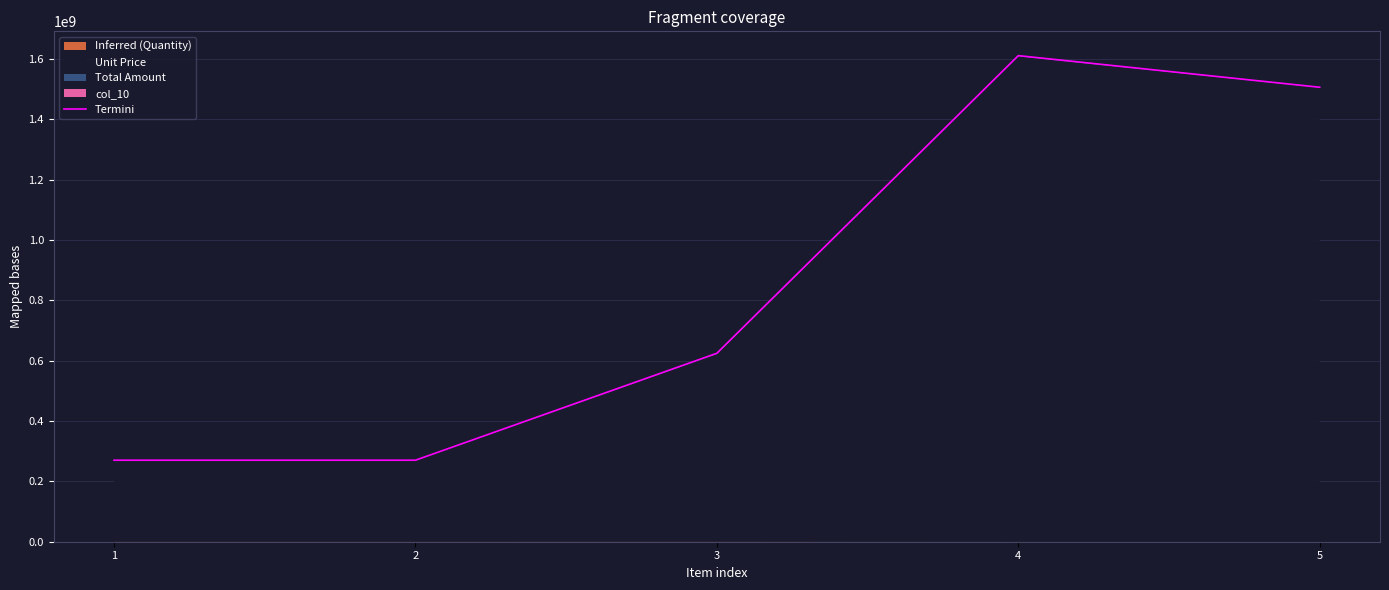

The chart shows a value of 2285568769.1 at 5. True or false?

False